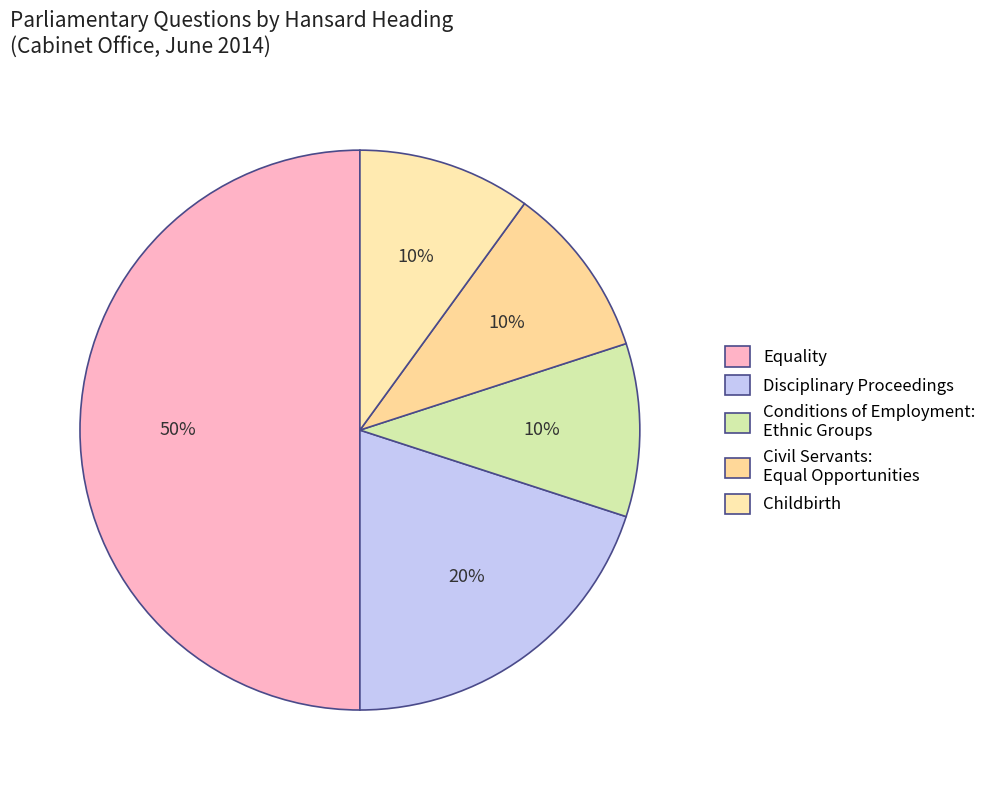

Does Equality represent more than half of the total?

No